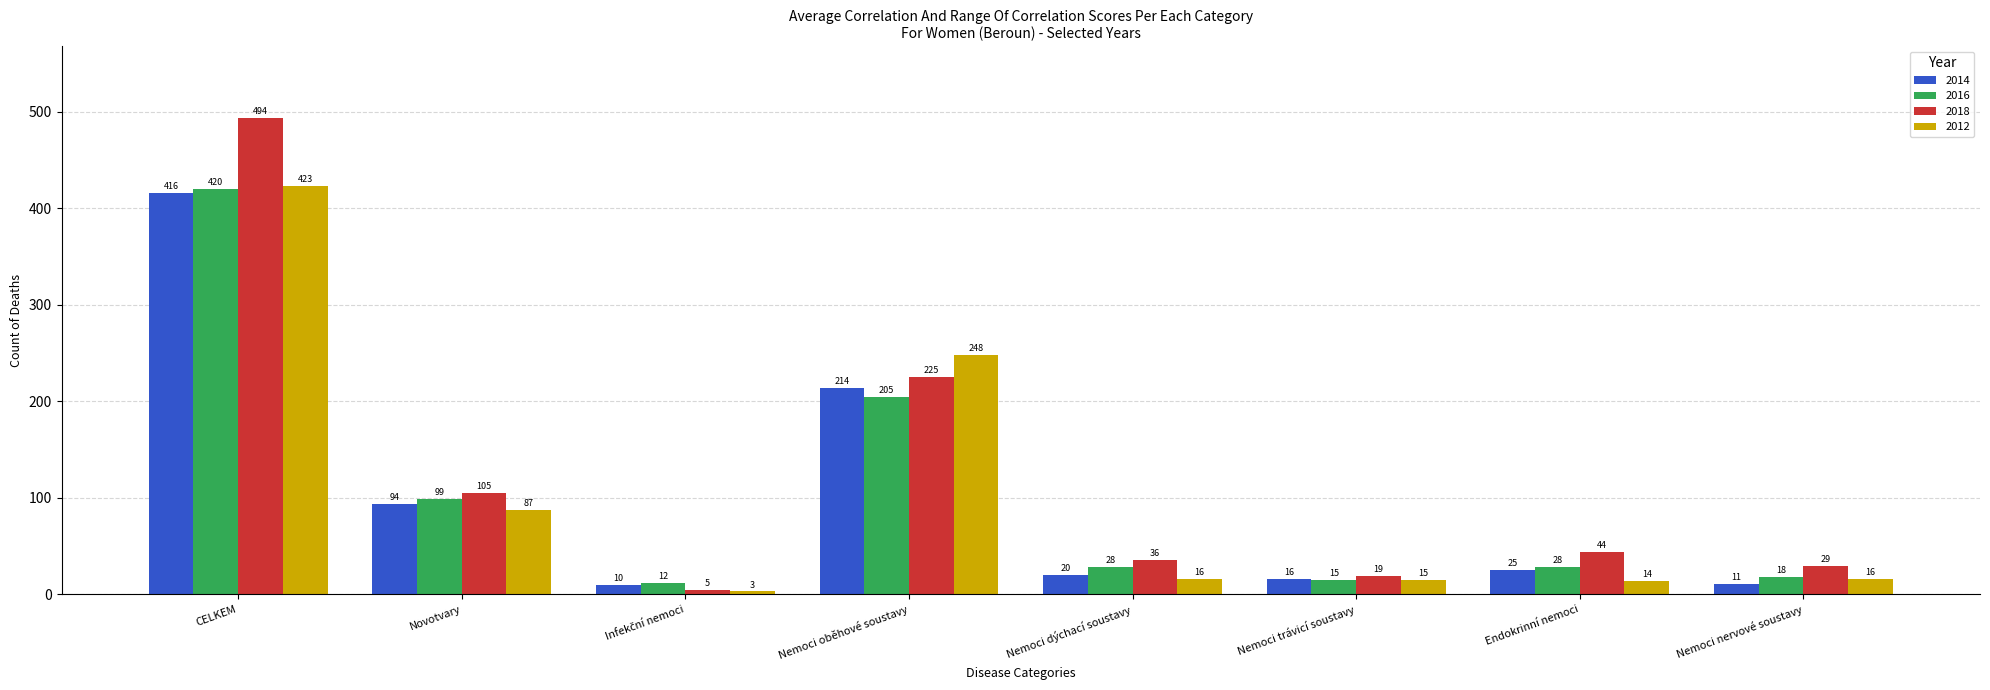

How many bars are there in each group?

4